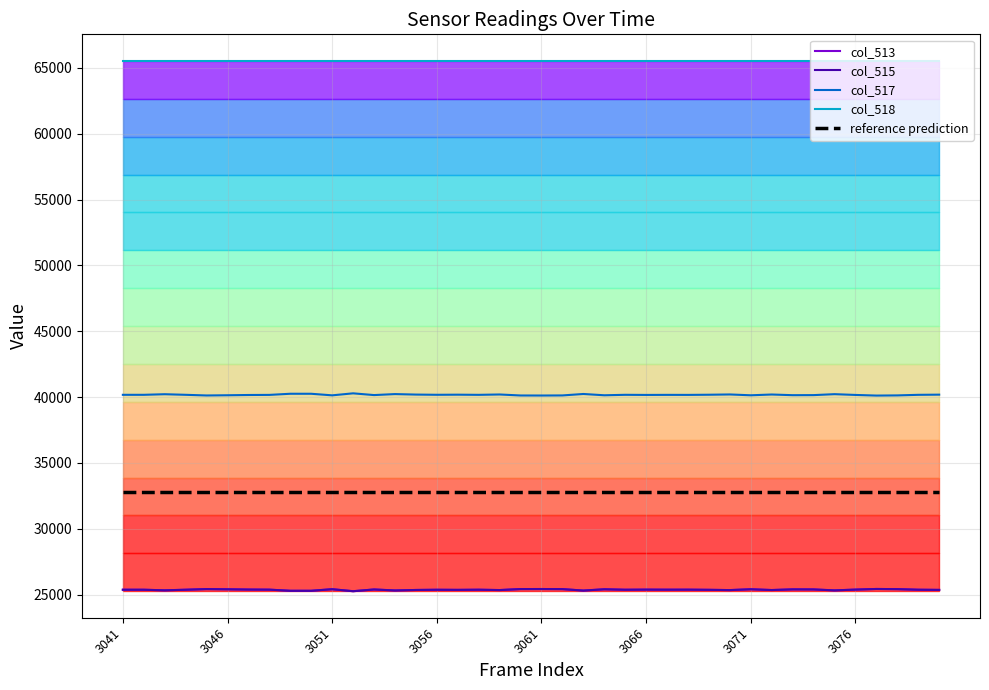

The col_517 series shows 9654.5 at 17. True or false?

False